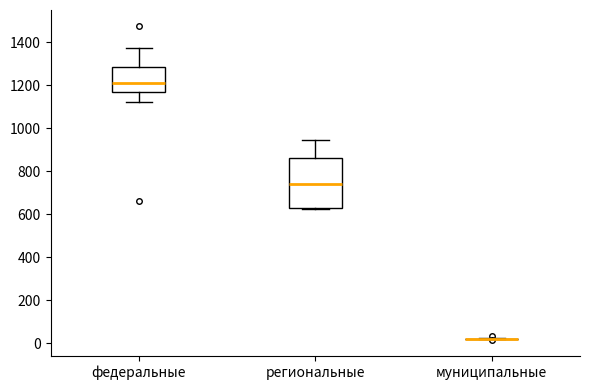

Reading left to right, transcribe this box plot: for each box, give where its median line is, the range the box spans, and where its two whiskers end, as read against the y-axis. The values are not printed on the chart, so give them approximately, as read against the axis.

федеральные: median 1220, box 1160 to 1280, whiskers 1120 to 1380
региональные: median 740, box 620 to 860, whiskers 620 to 940
муниципальные: box collapsed to a line at 20, whiskers 20 to 20